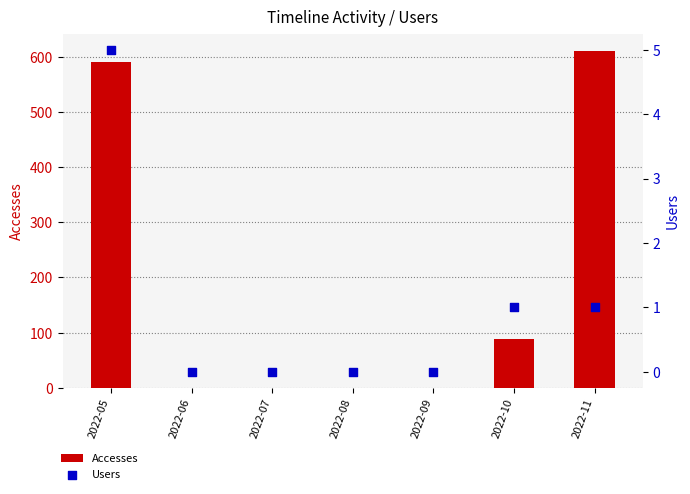

What are all the series names shown in the legend?

Accesses, Users